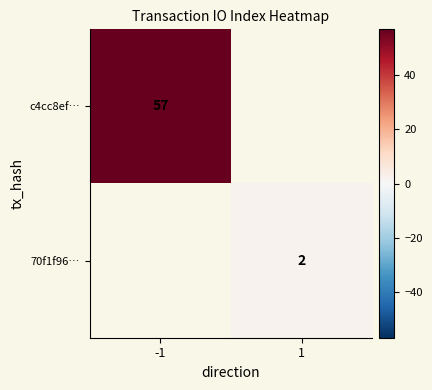

Is it true that 70f1f96… equals 3.4 at 1?

False